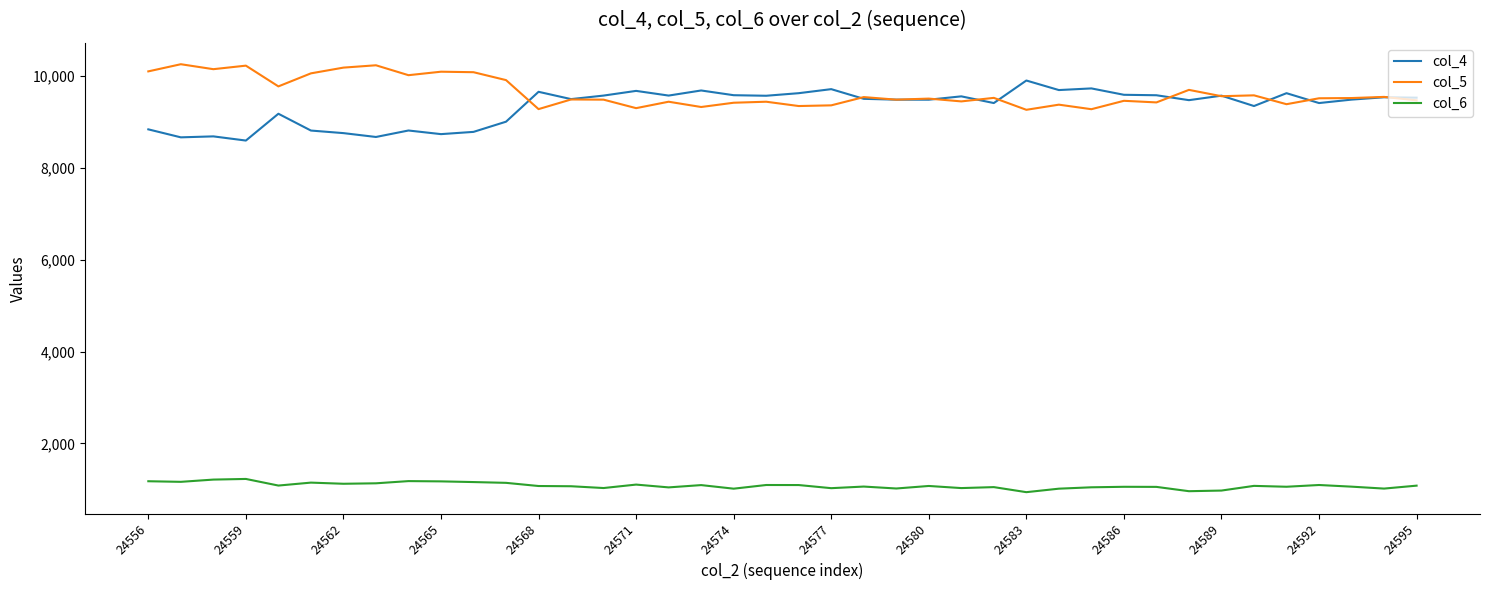

How many lines are shown in the chart?

3